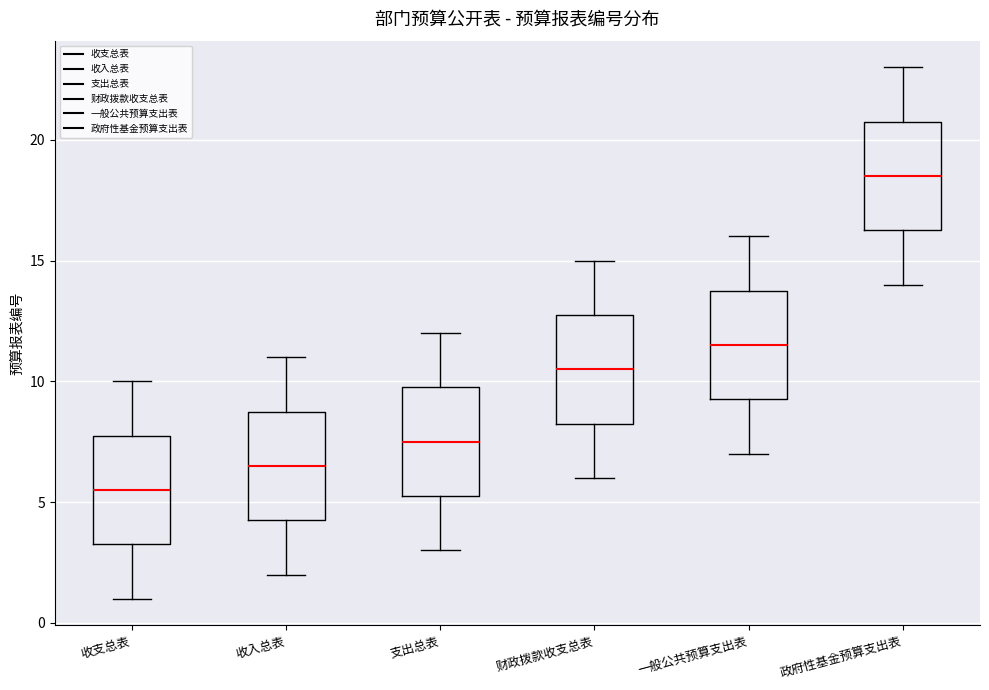

Reading left to right, read every box against the y-axis: the position of its median line, the range the box covers, and the ends of its whiskers. The values are not printed on the chart, so give them approximately, as read against the axis.

收支总表: median 5.5, box 3.5 to 8.0, whiskers 1.0 to 10.0
收入总表: median 6.5, box 4.5 to 9.0, whiskers 2.0 to 11.0
支出总表: median 7.5, box 5.5 to 10.0, whiskers 3.0 to 12.0
财政拨款收支总表: median 10.5, box 8.5 to 13.0, whiskers 6.0 to 15.0
一般公共预算支出表: median 11.5, box 9.5 to 14.0, whiskers 7.0 to 16.0
政府性基金预算支出表: median 18.5, box 16.5 to 21.0, whiskers 14.0 to 23.0